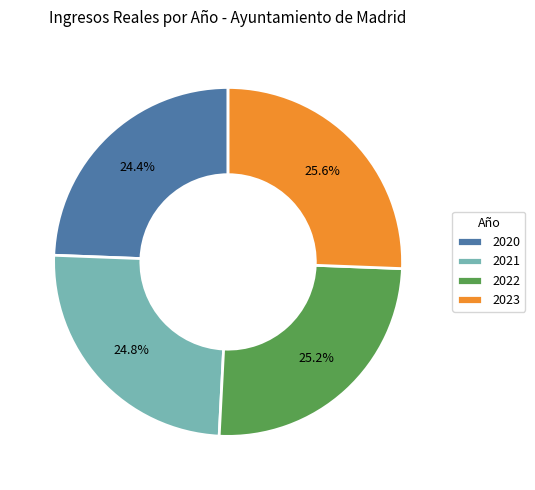

What is the ratio of the value at 2022 to the value at 2023?

1.0